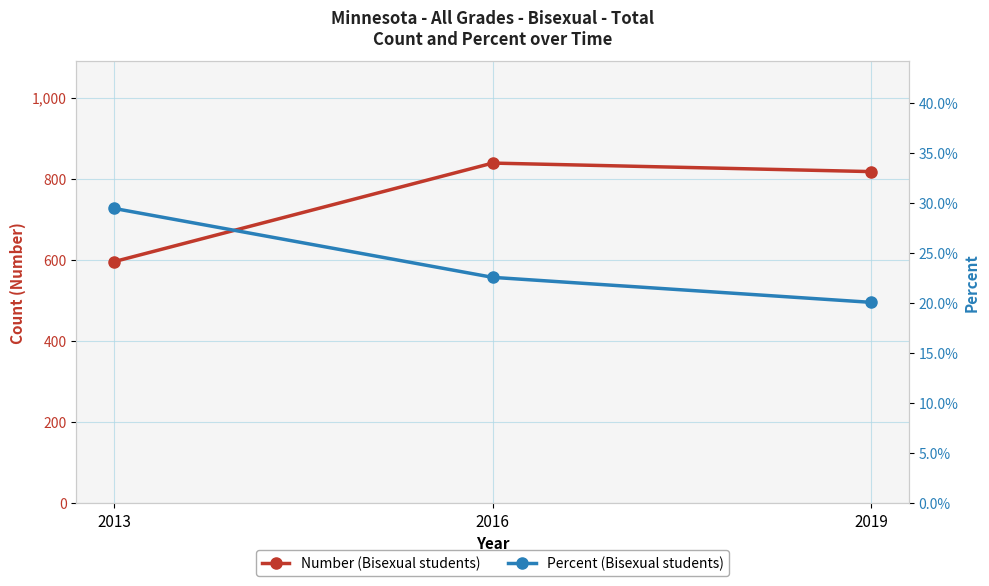

At which category is the sum across all series the highest?

2016